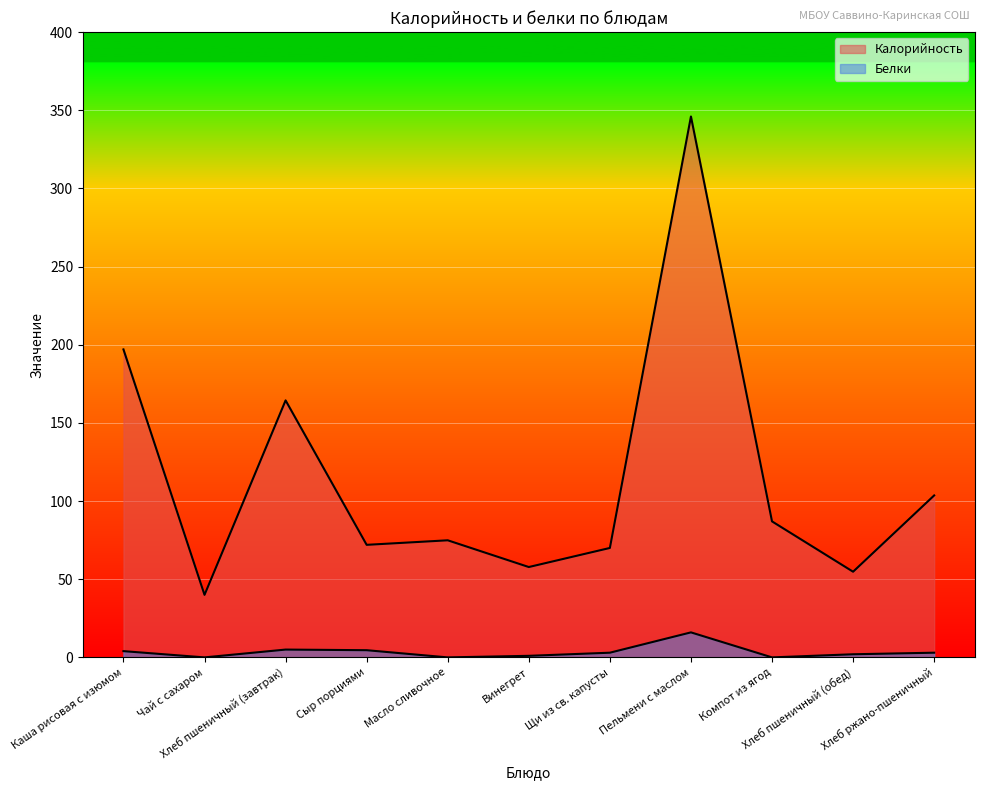

True or false: Белки and Калорийность intersect in this chart.

False